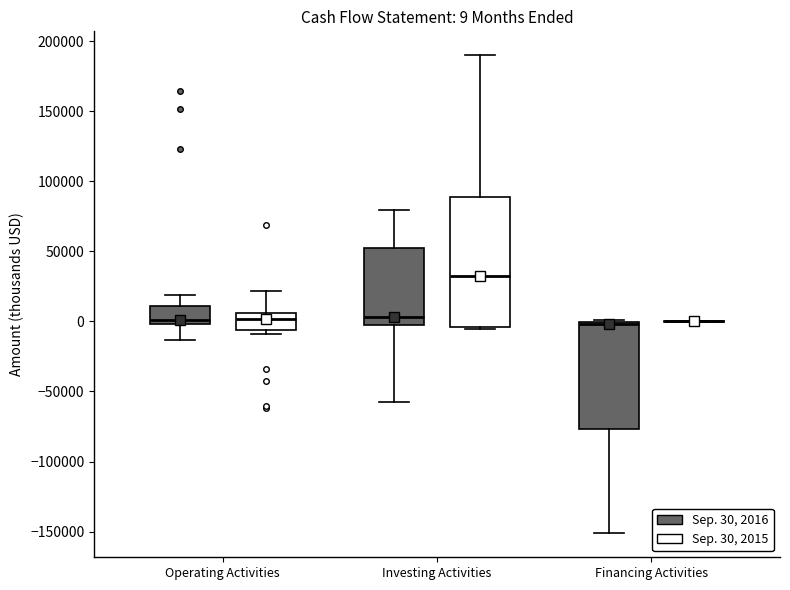

Which box is the tallest, from its lower edge to its upper edge?

Investing Activities (Sep. 30, 2015)